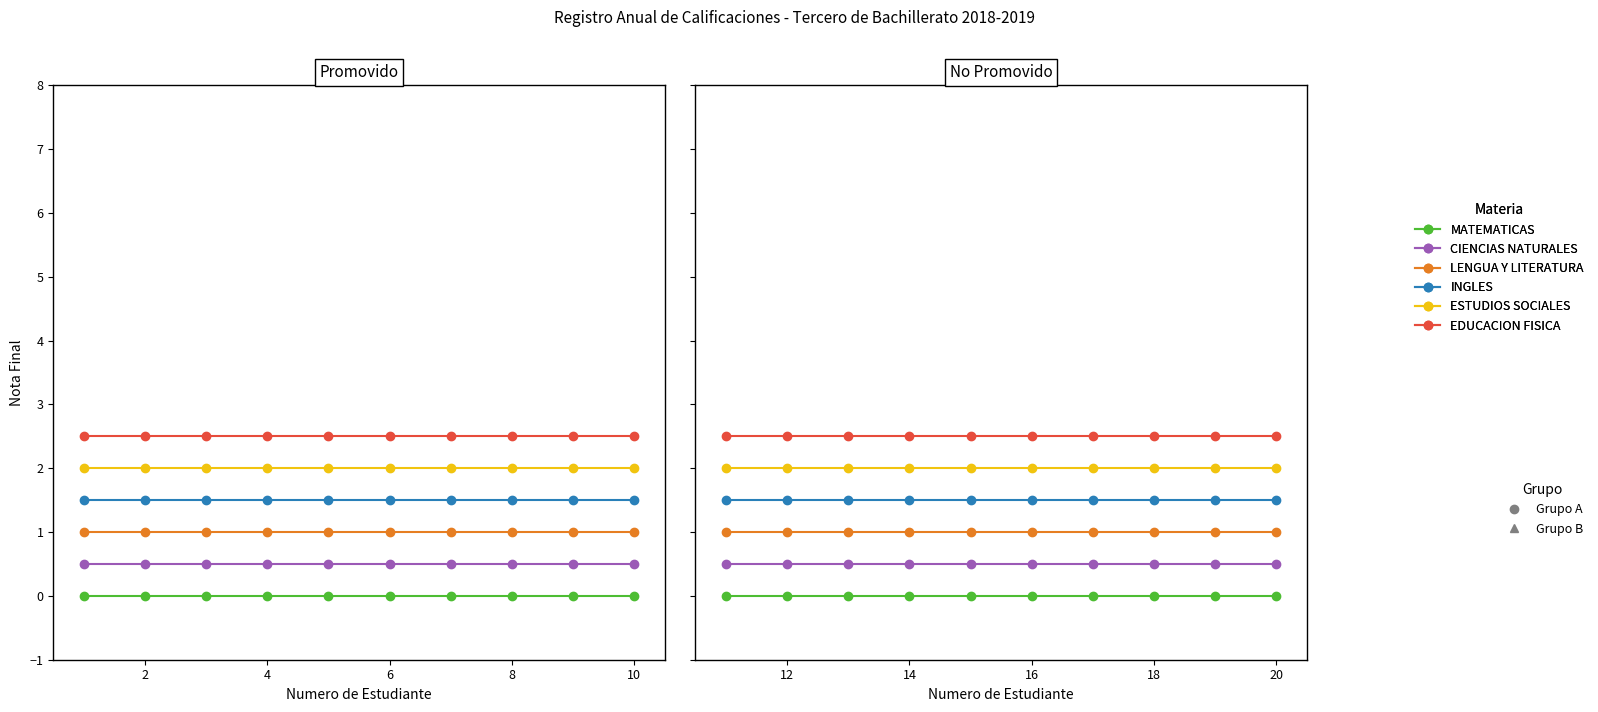

Which series has the largest range (max minus min)?

MATEMATICAS